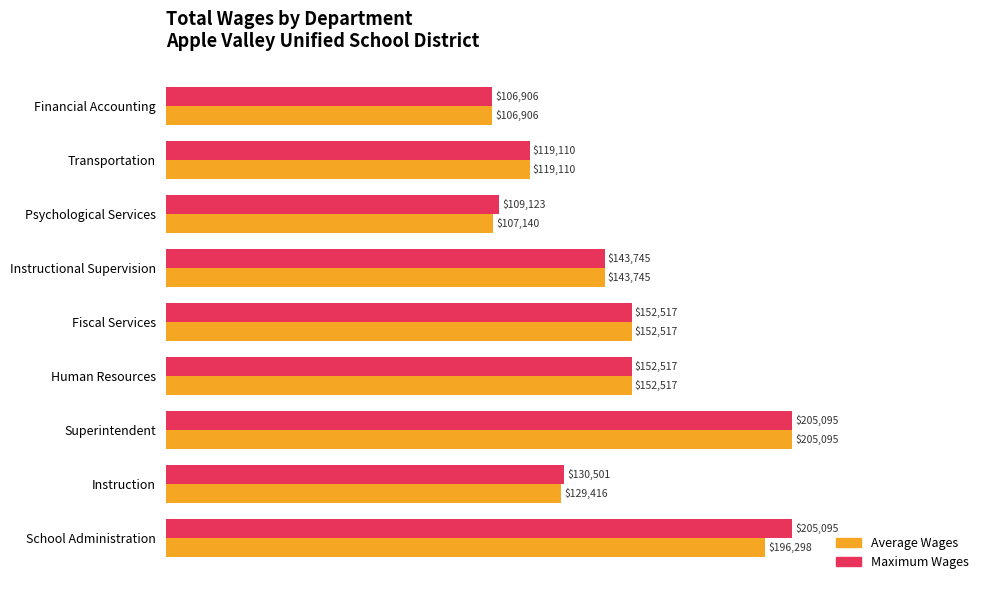

What are all the series names shown in the legend?

Average Wages, Maximum Wages